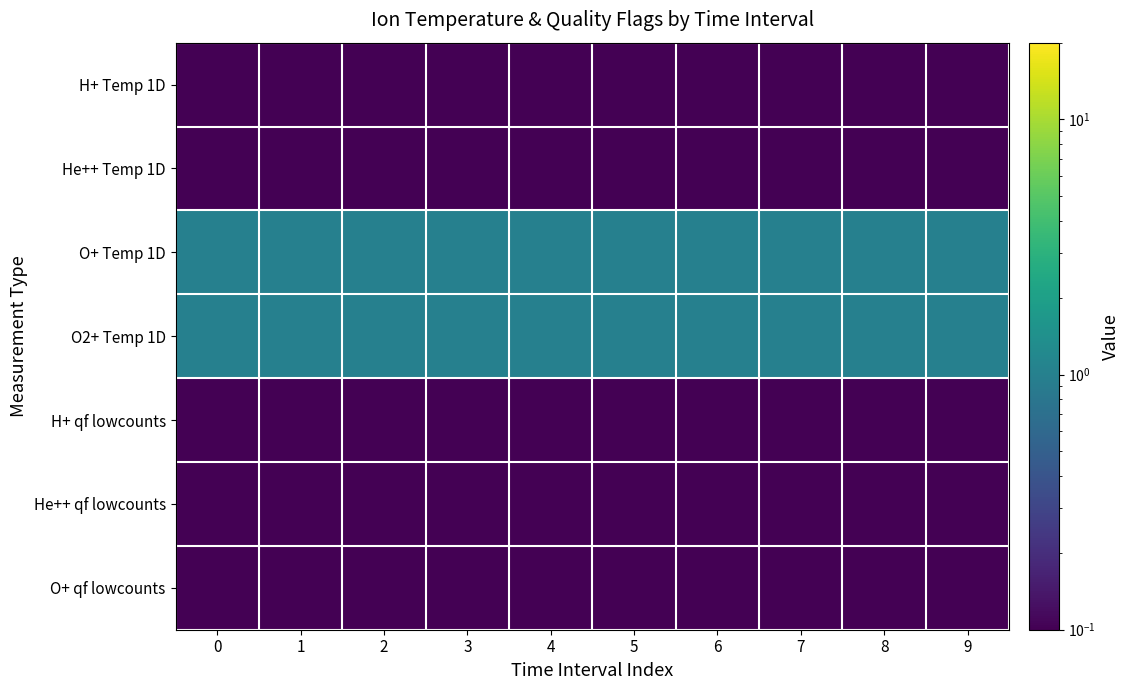

What is the total value across all series at 4?

2.5